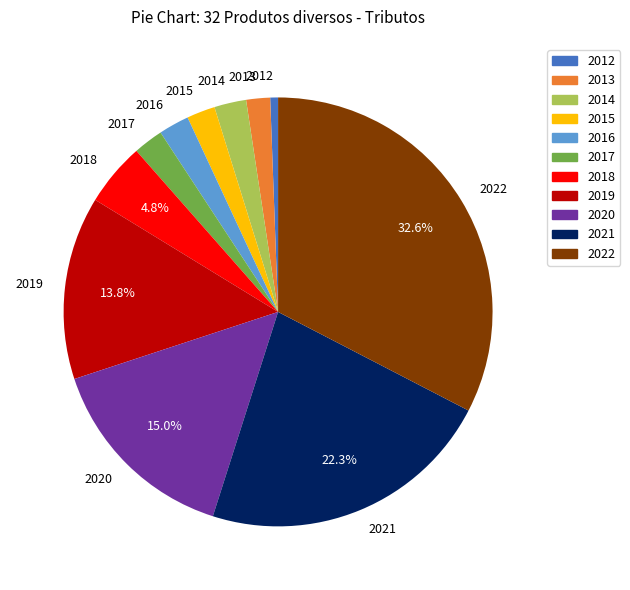

Which category has the smallest portion of the pie?

2012